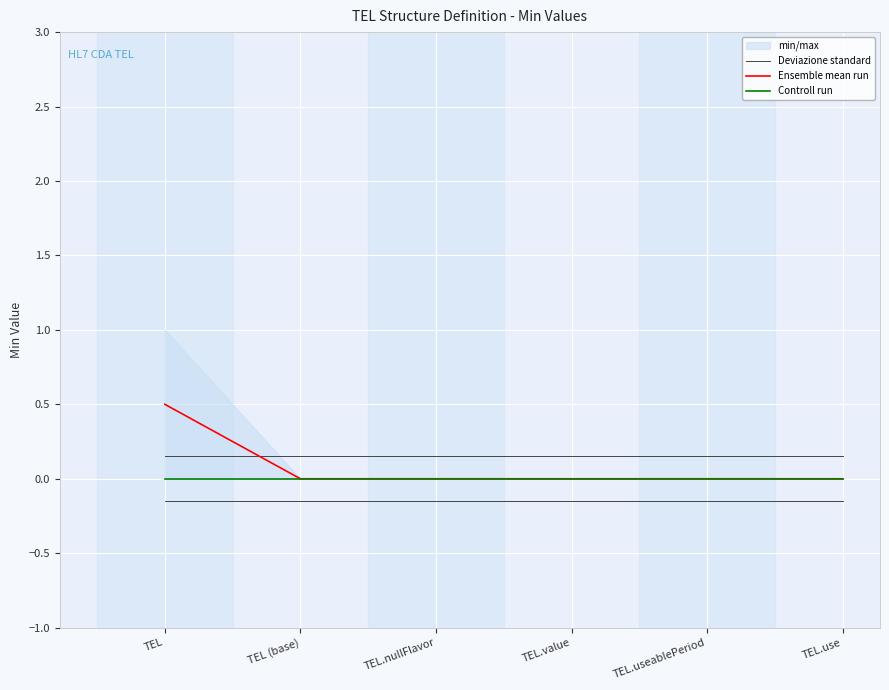

List the series in order of their overall mean, lowest first.

Controll run, Ensemble mean run, Deviazione standard